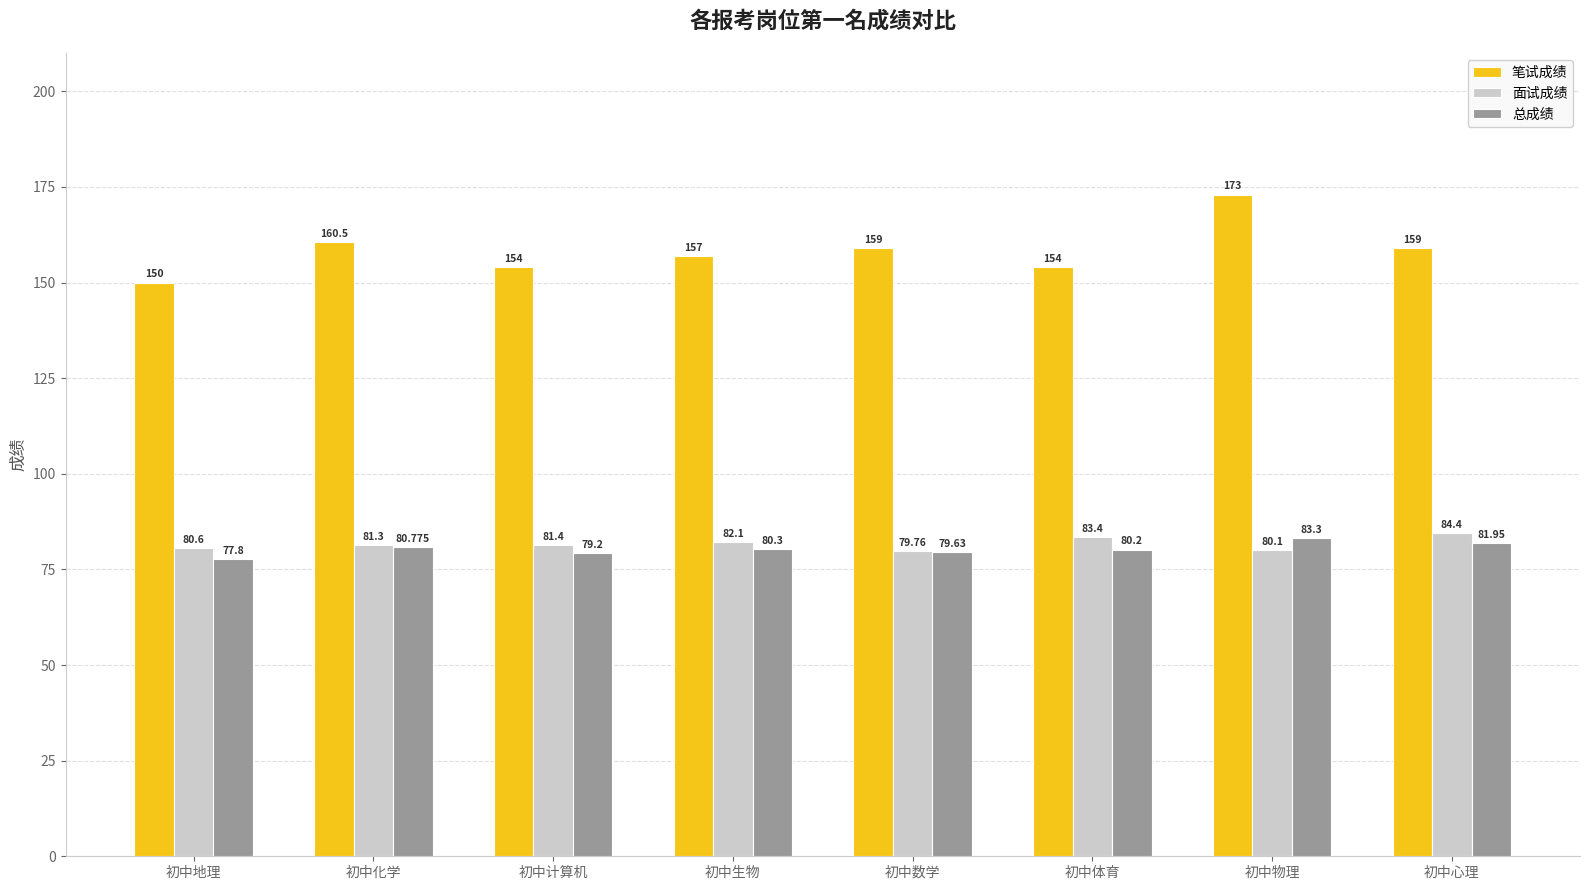

Which series changed the most between 初中数学 and 初中物理?

笔试成绩